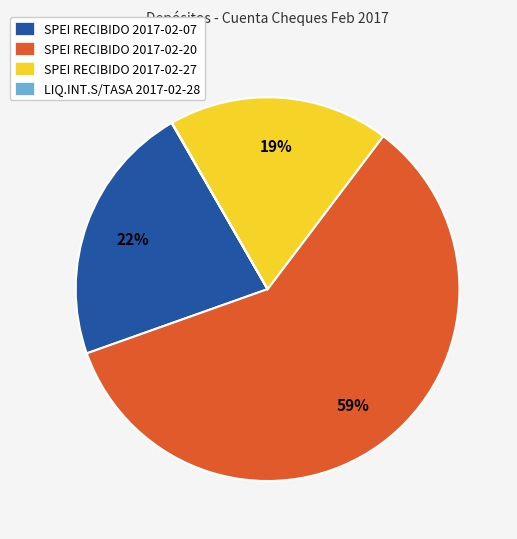

What is the ratio of the value at SPEI RECIBIDO 2017-02-27 to the value at SPEI RECIBIDO 2017-02-20?

0.3